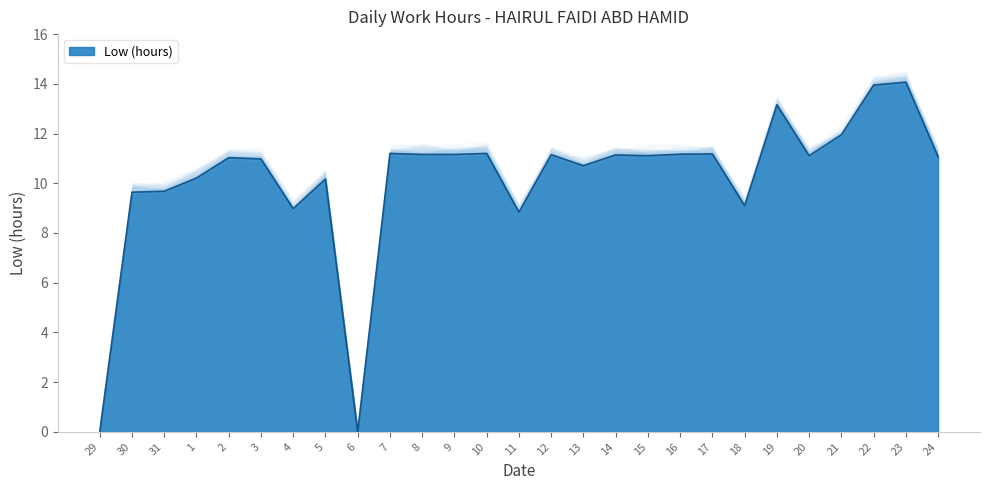

What is the sum of all values?

275.1